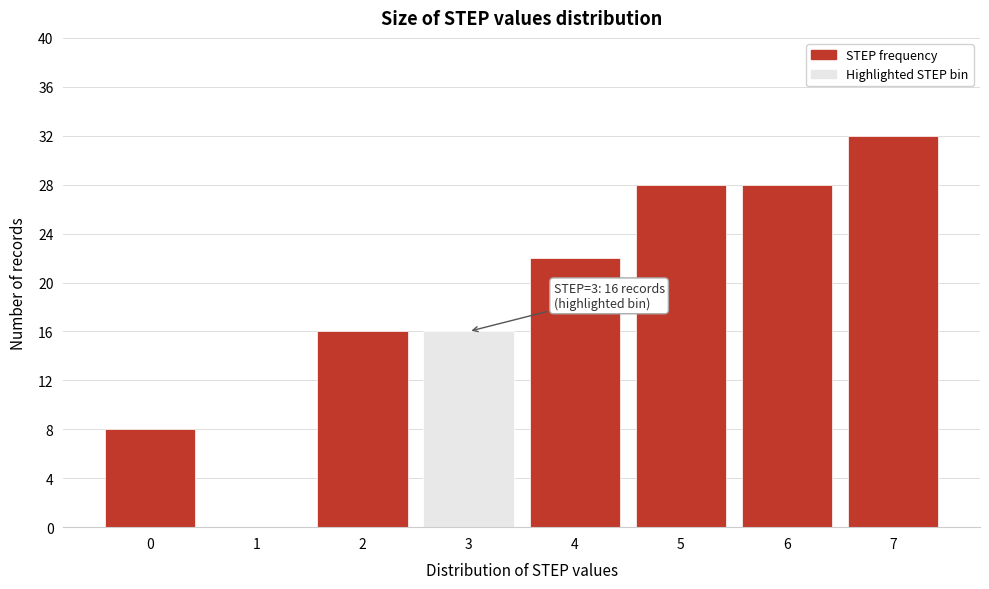

Reading right to left, what are all the values shown in this chart?

7=32	6=28	5=28	4=22	3=16	2=16	1=0	0=8